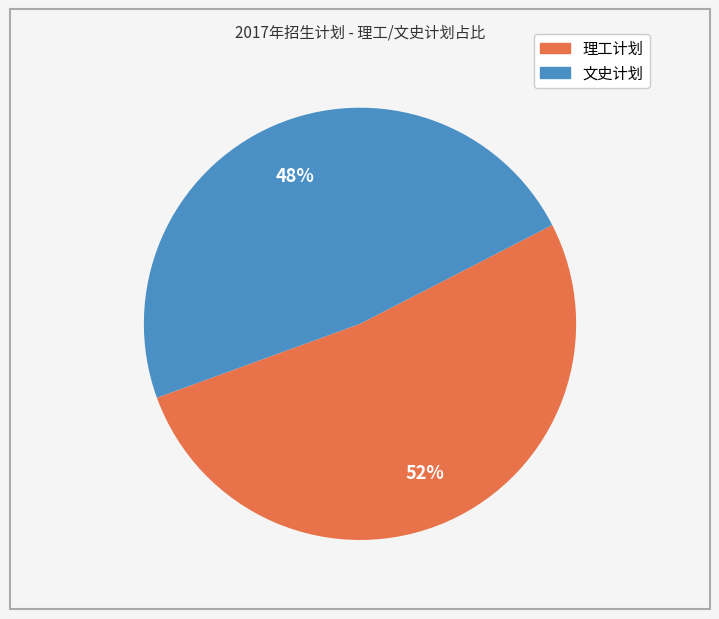

True or false: 文史计划 accounts for 48% of the total.

True